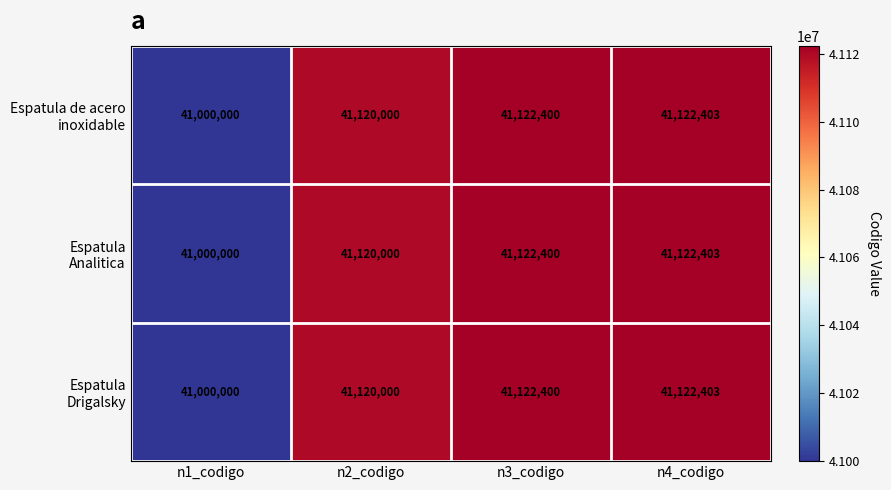

At which category does the chart reach its minimum across all series?

n1_codigo